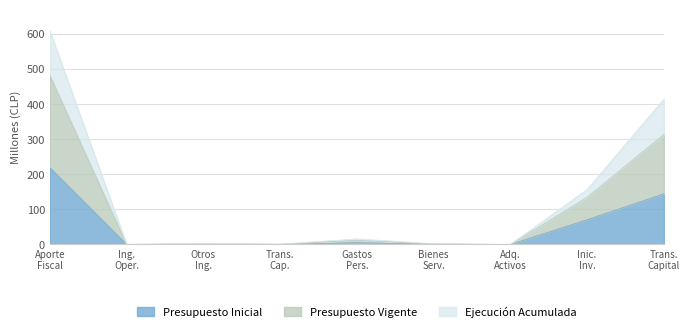

Is the value of Presupuesto Vigente at Adq. Activos greater than the value of Presupuesto Inicial at Gastos Pers.?

No